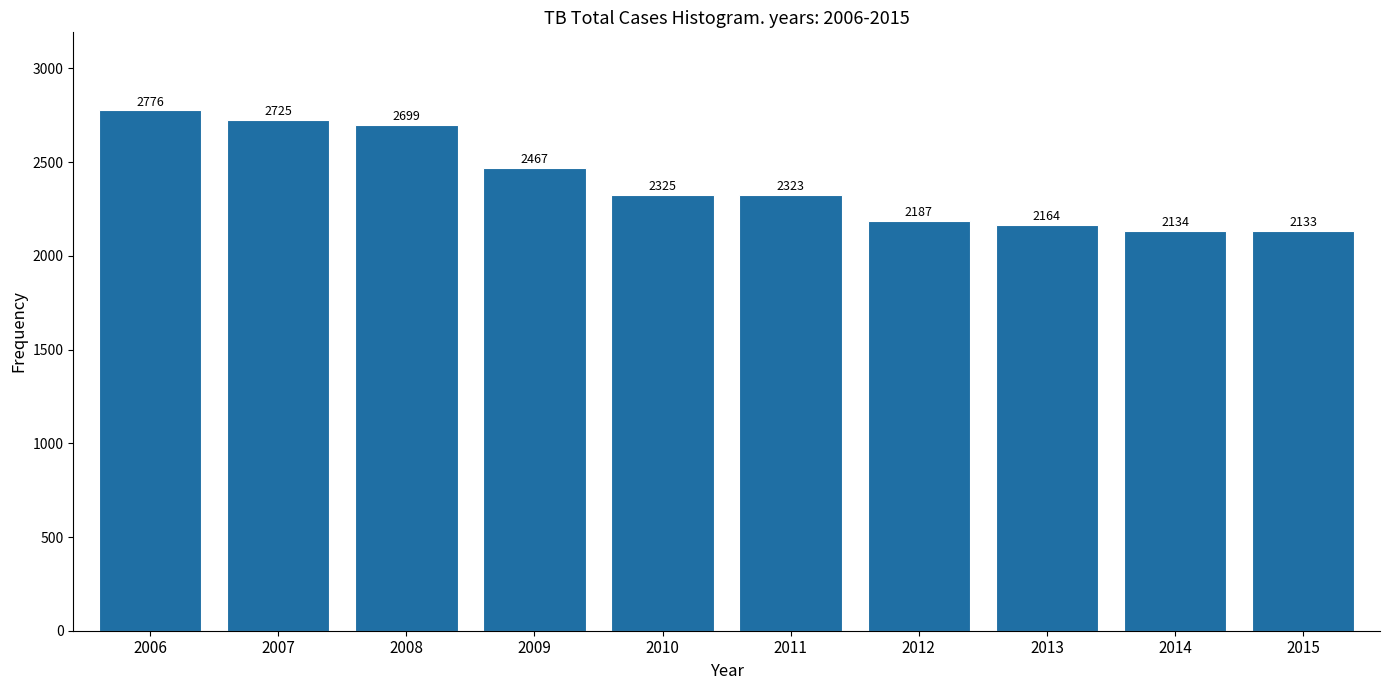

Reading left to right, transcribe all the data shown in this chart.

2776	2725	2699	2467	2325	2323	2187	2164	2134	2133